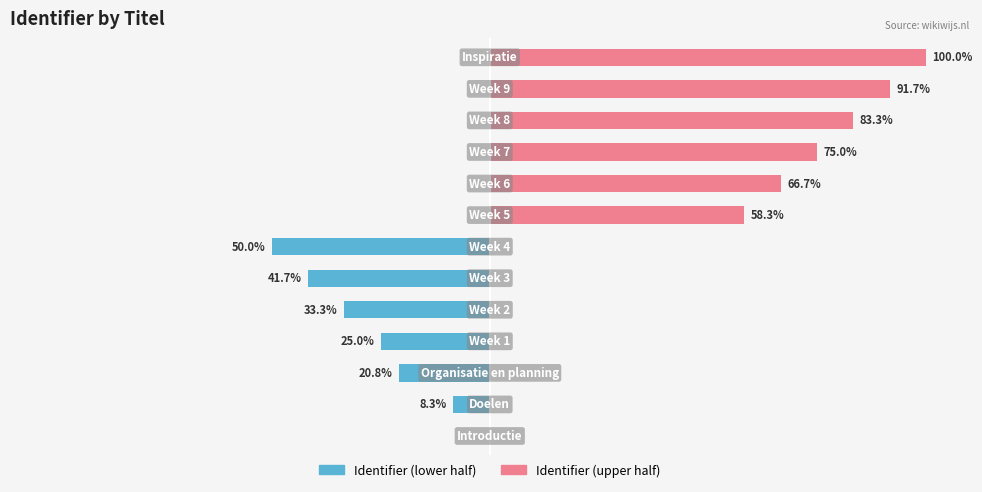

Which series has the widest spread of values?

Identifier (upper half)